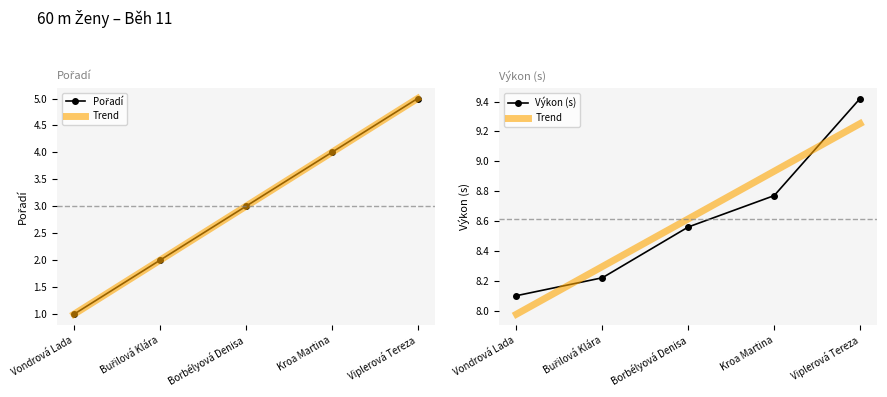

Rank the series by their maximum value, from highest to lowest.

Výkon (s), Trend, Pořadí